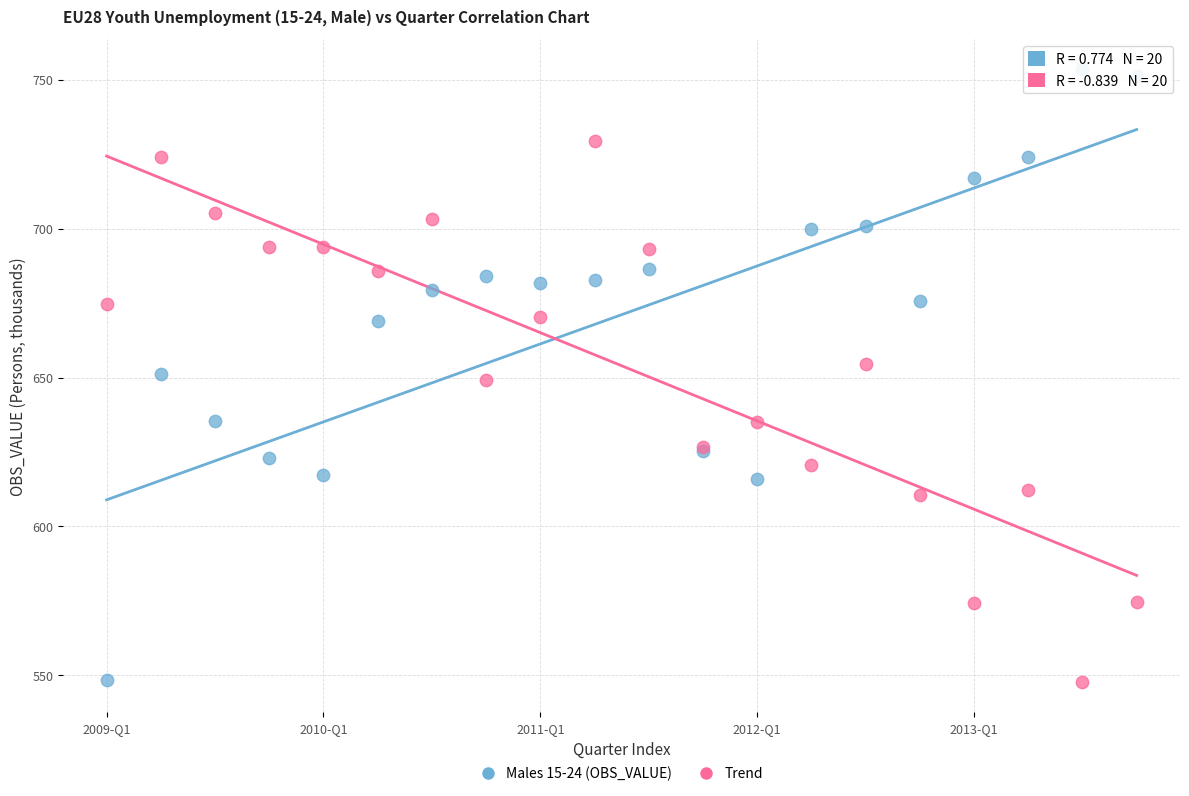

Which series has the largest Y range (max minus min)?

Males 15-24 (OBS_VALUE)